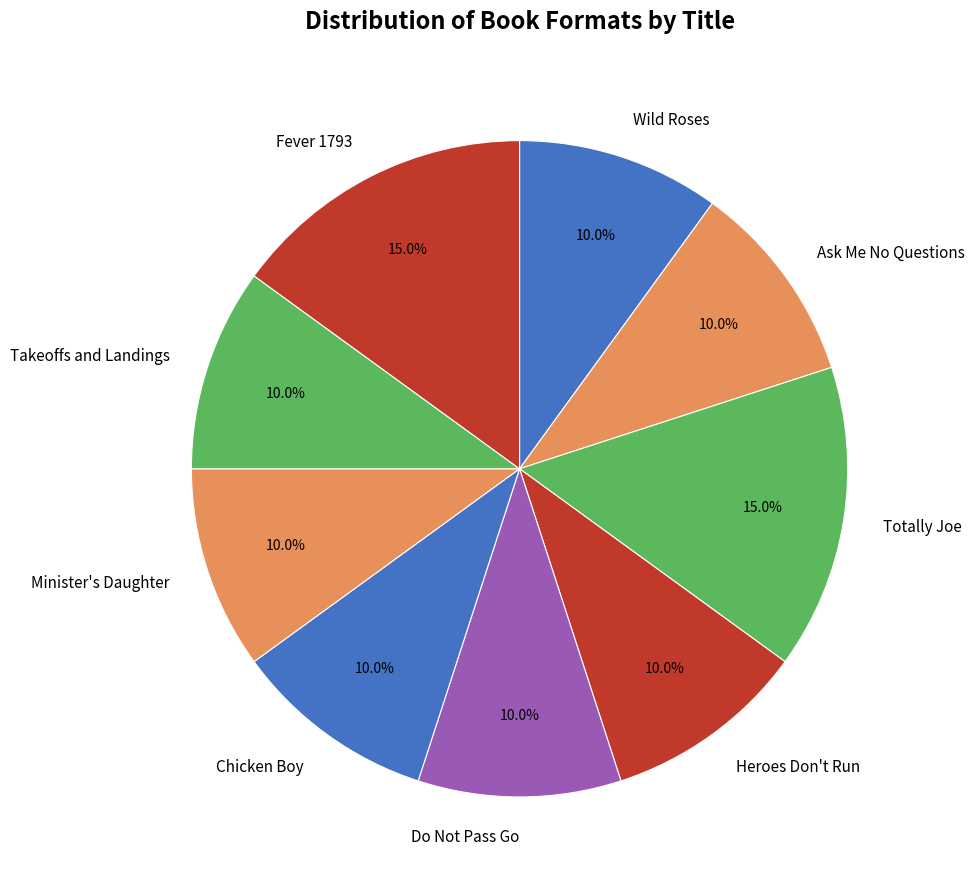

How many slices are in this pie chart?

9